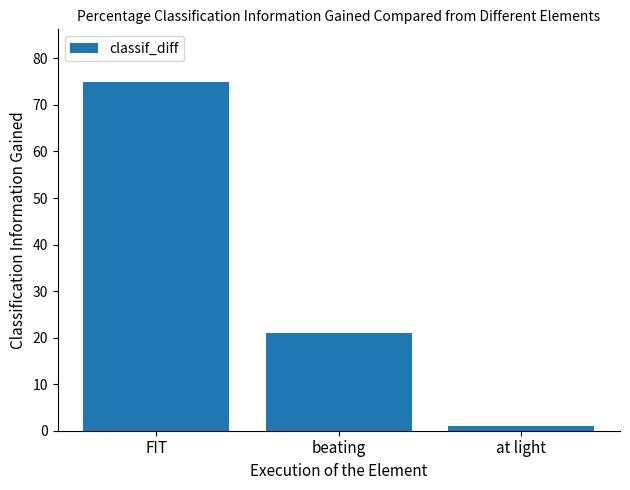

True or false: the data shows 1 at at light.

True